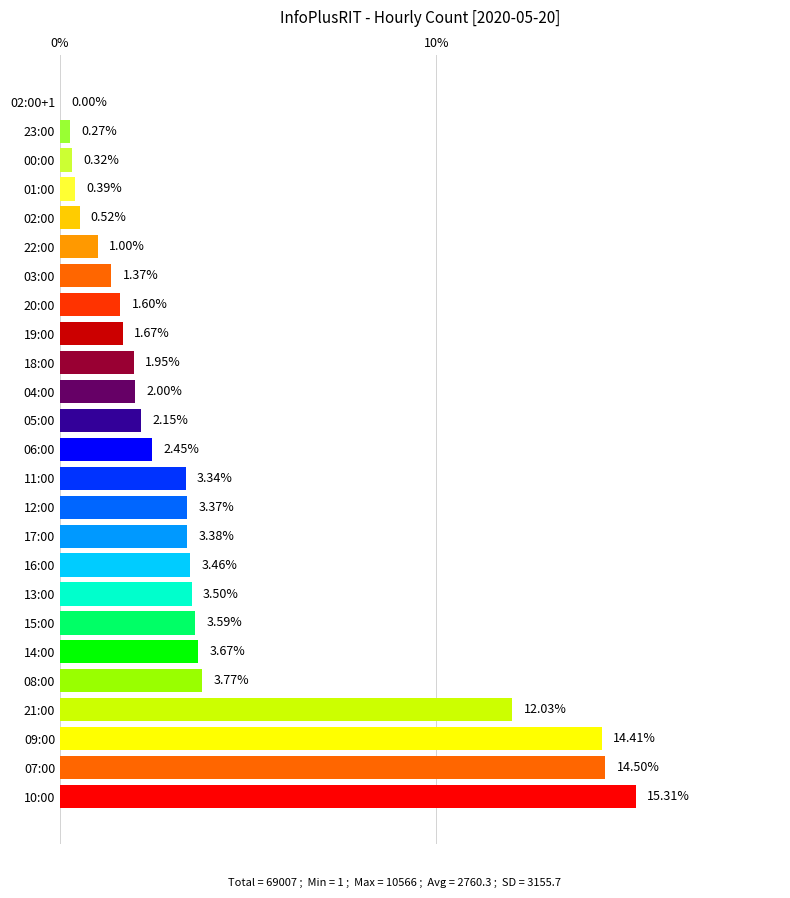

Between 04:00 and 22:00, which is larger?

04:00